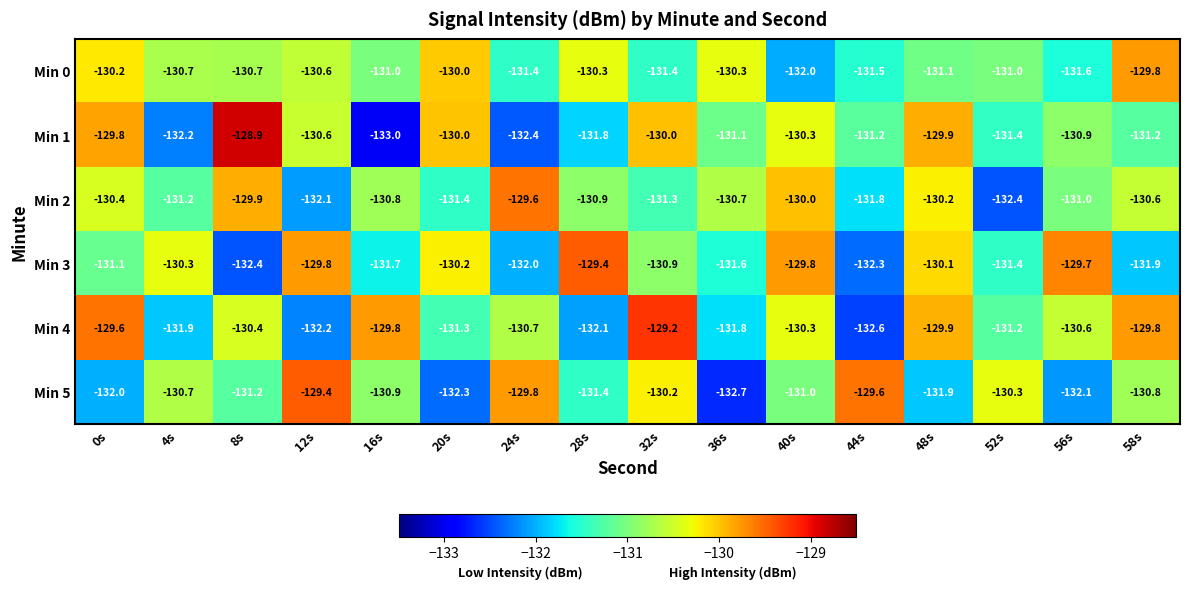

What is the difference between the maximum and minimum values in the Min 4 series?

3.4